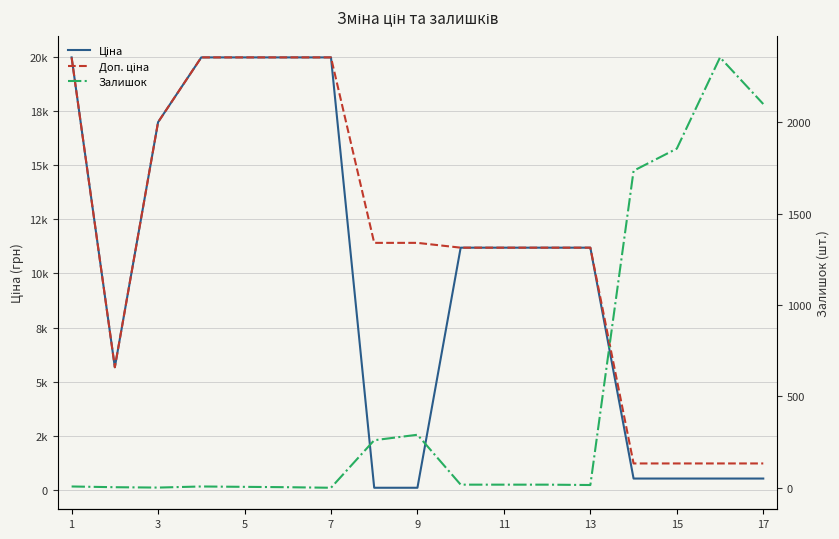

What is the average value of the Залишок series?

510.8